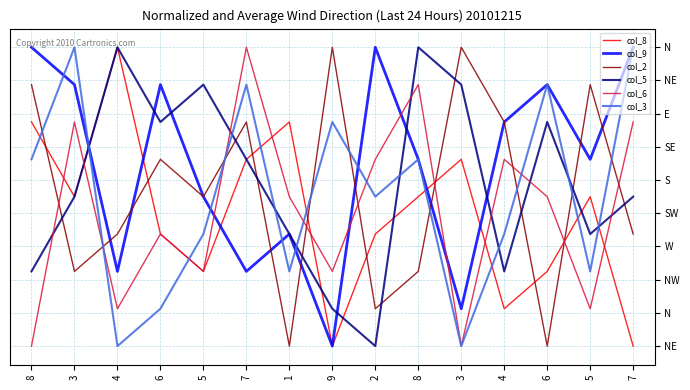

Reading left to right, list all the values displayed in this chart.

col_8: 7	5	9	4	3	6	7	1	4	5	6	2	3	5	1
col_9: 9	8	3	8	5	3	4	1	9	6	2	7	8	6	9
col_2: 8	3	4	6	5	7	1	9	2	3	9	7	1	8	4
col_5: 3	5	9	7	8	6	4	2	1	9	8	3	7	4	5
col_6: 1	7	2	4	3	9	5	3	6	8	1	6	5	2	7
col_3: 6	9	1	2	4	8	3	7	5	6	1	4	8	3	9